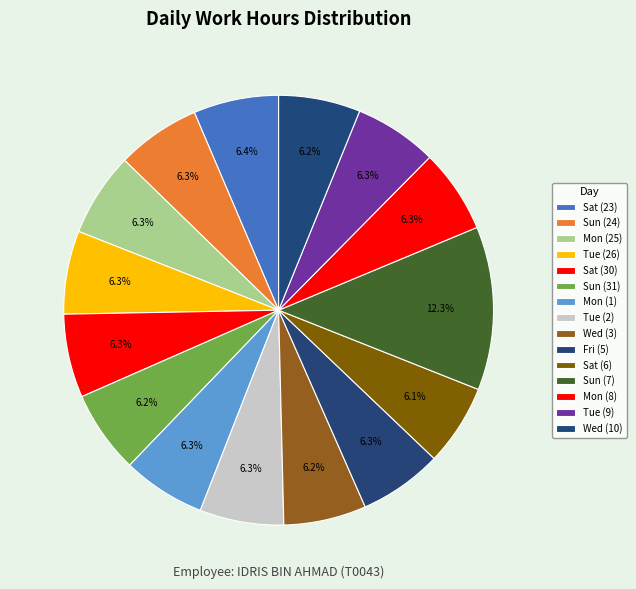

The Tue (9) slice represents 6% of the pie. True or false?

True